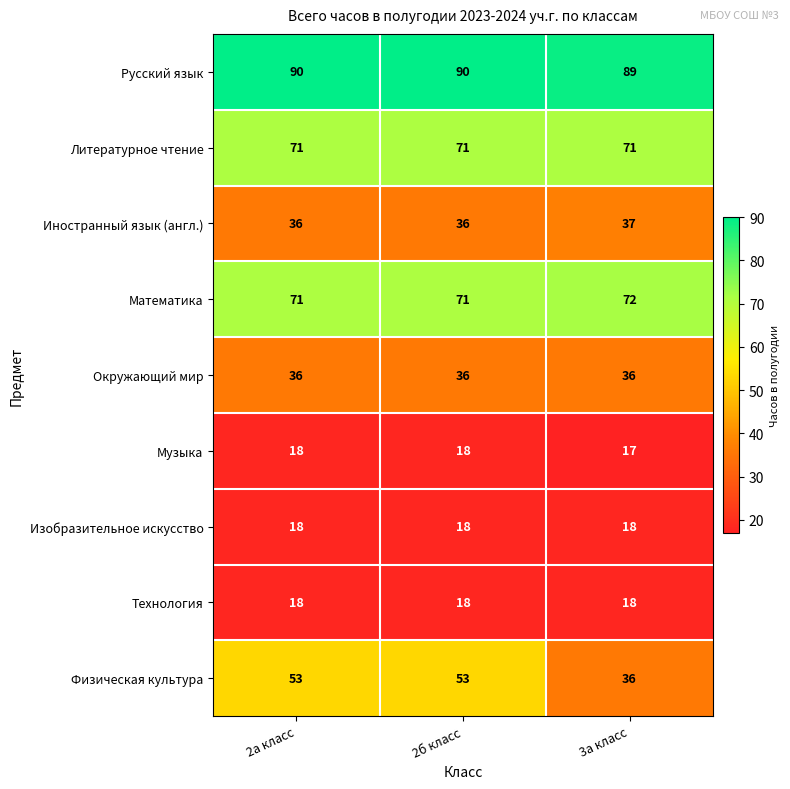

What is the approximate value of Русский язык at 2а класс?

90